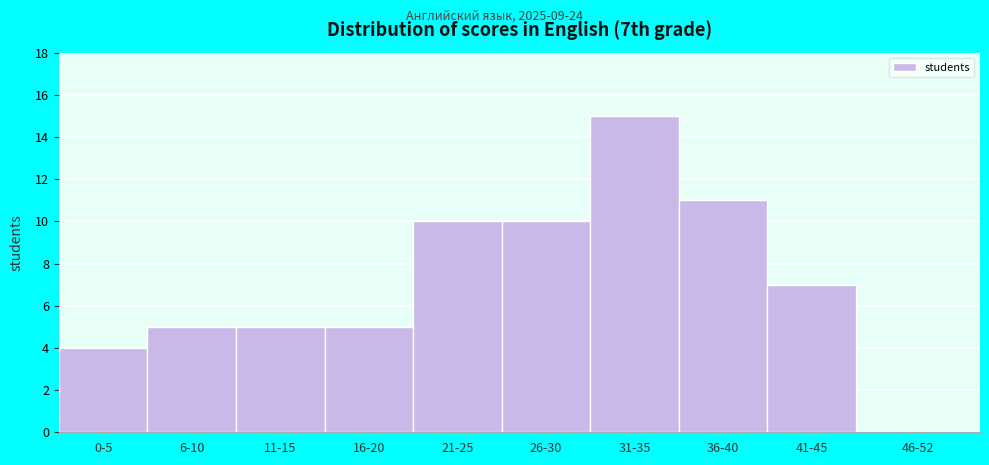

Reading right to left, transcribe all the data shown in this chart.

46-52=0	41-45=7	36-40=11	31-35=15	26-30=10	21-25=10	16-20=5	11-15=5	6-10=5	0-5=4